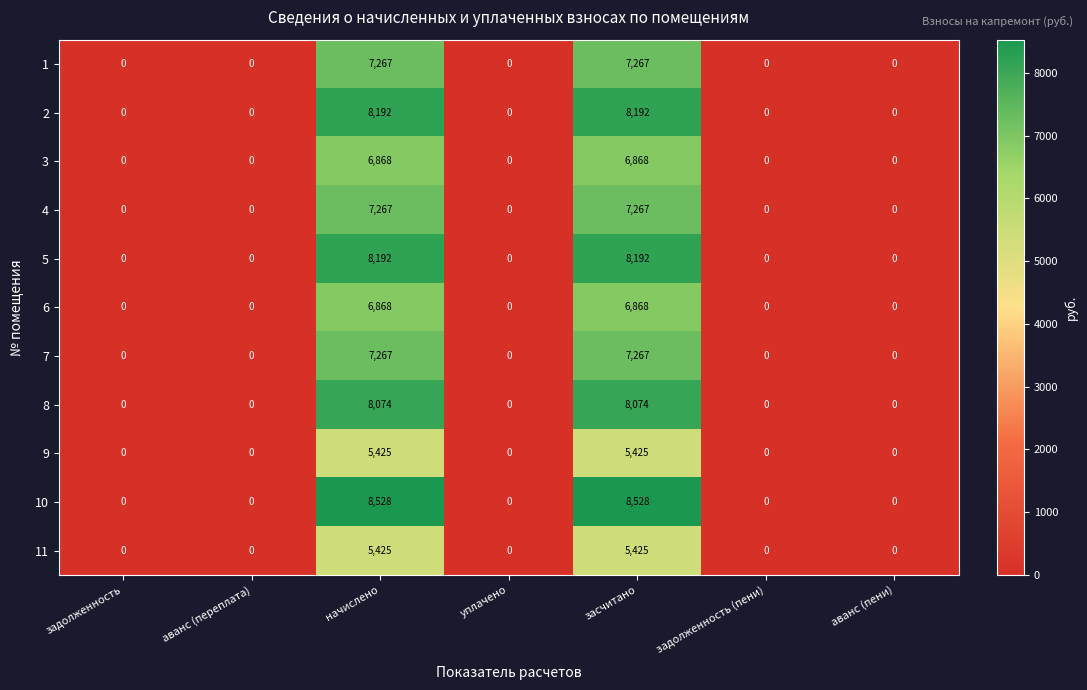

What is the maximum value shown in the chart?

8528